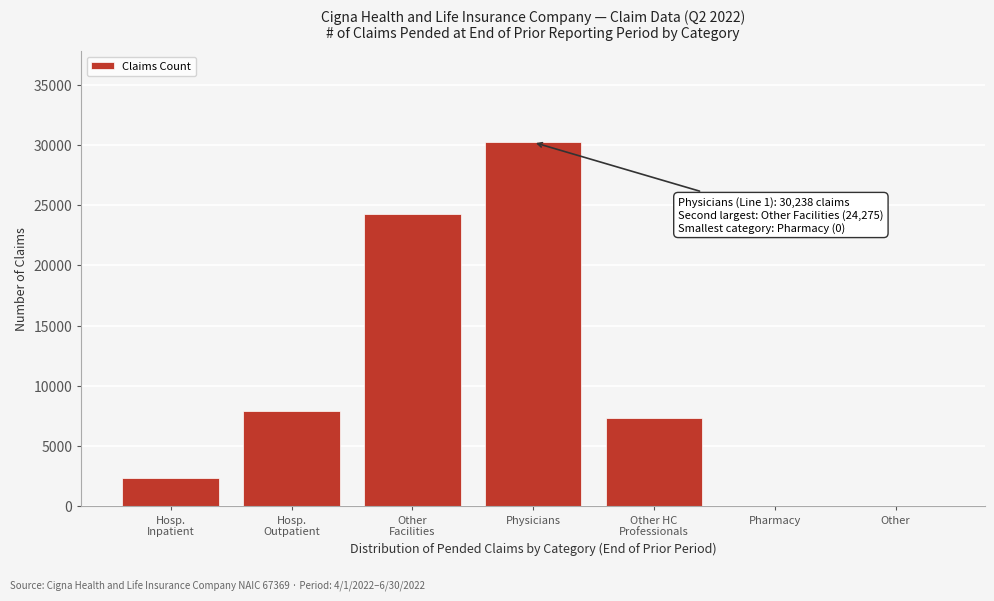

What is the sum of all values?

72072